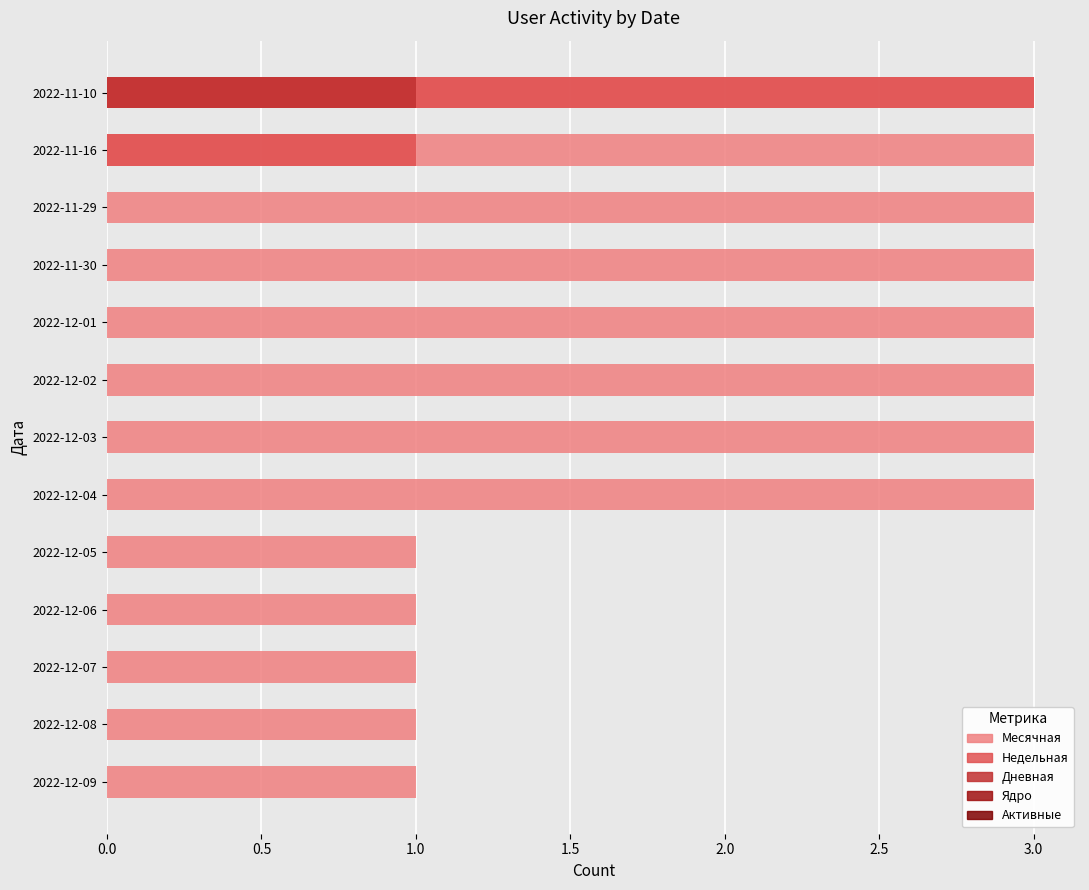

True or false: Дневная has a value of 0.0 at 2022-12-08.

True